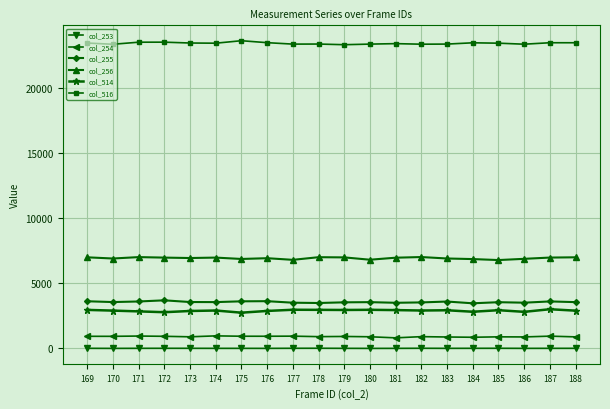

At 180, list the series in order from largest to smallest.

col_516, col_256, col_255, col_514, col_254, col_253